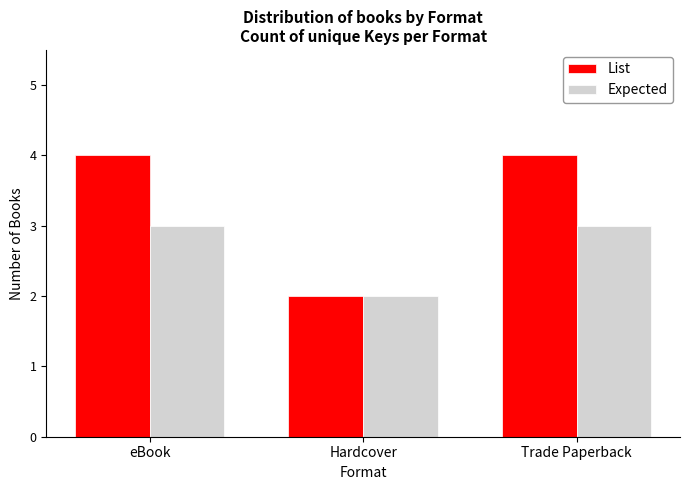

What is the label of the 1st bar from the left?

eBook